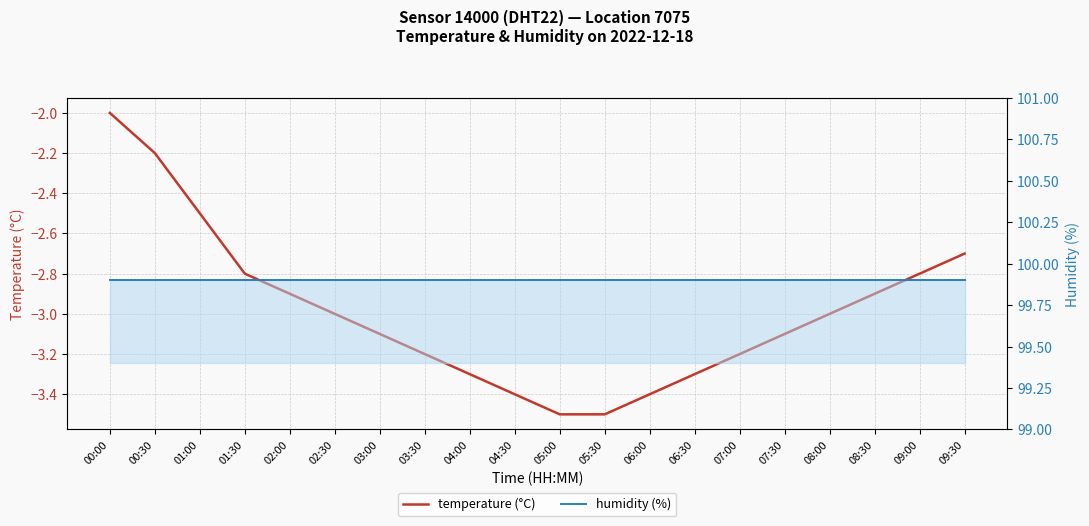

What position from the left is 05:30?

12